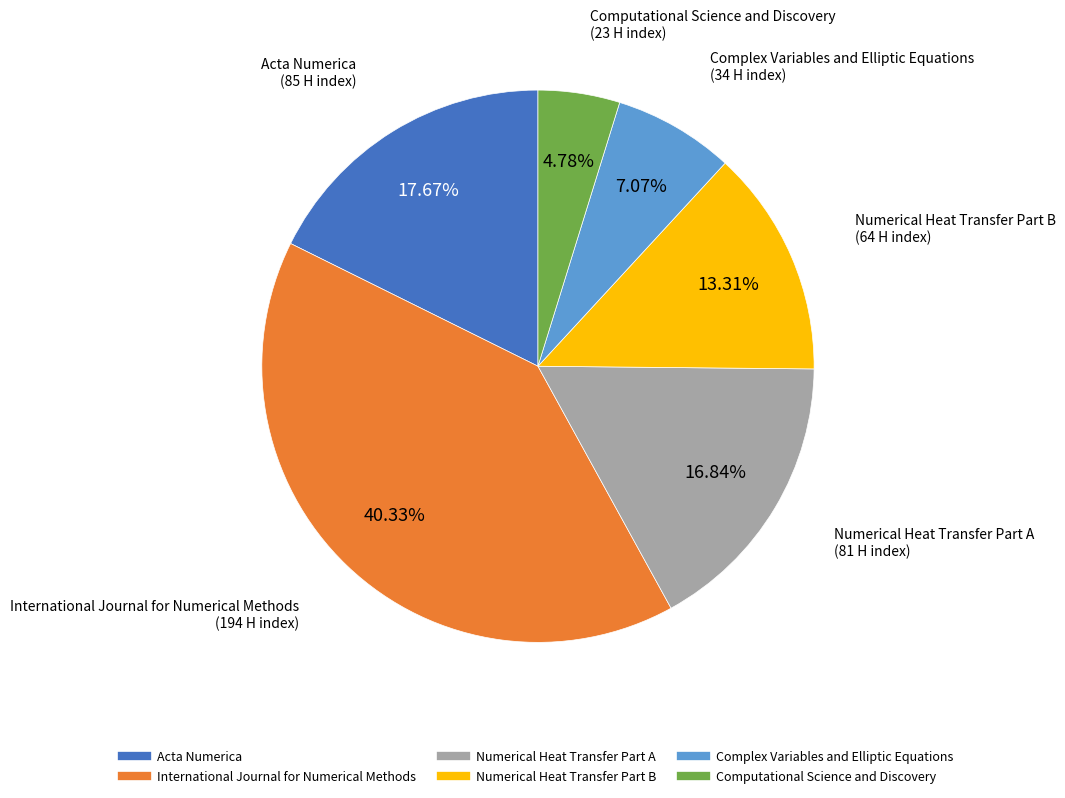

How much of the chart is everything except International Journal for Numerical Methods?

59.7%